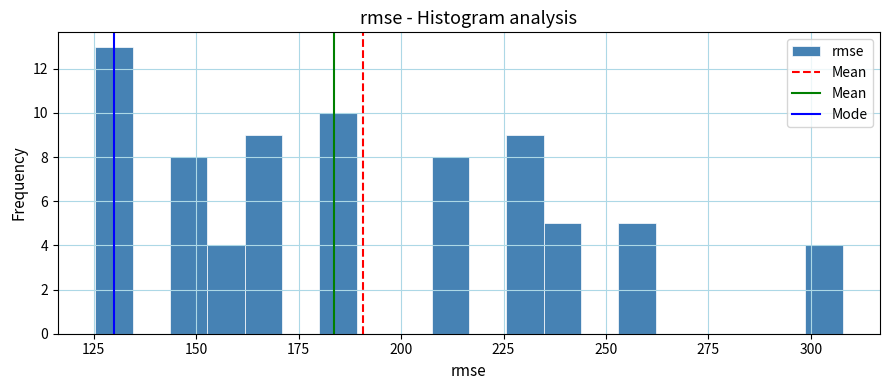

Read against the x-axis, roughly where is the centre of the tallest bar?

130